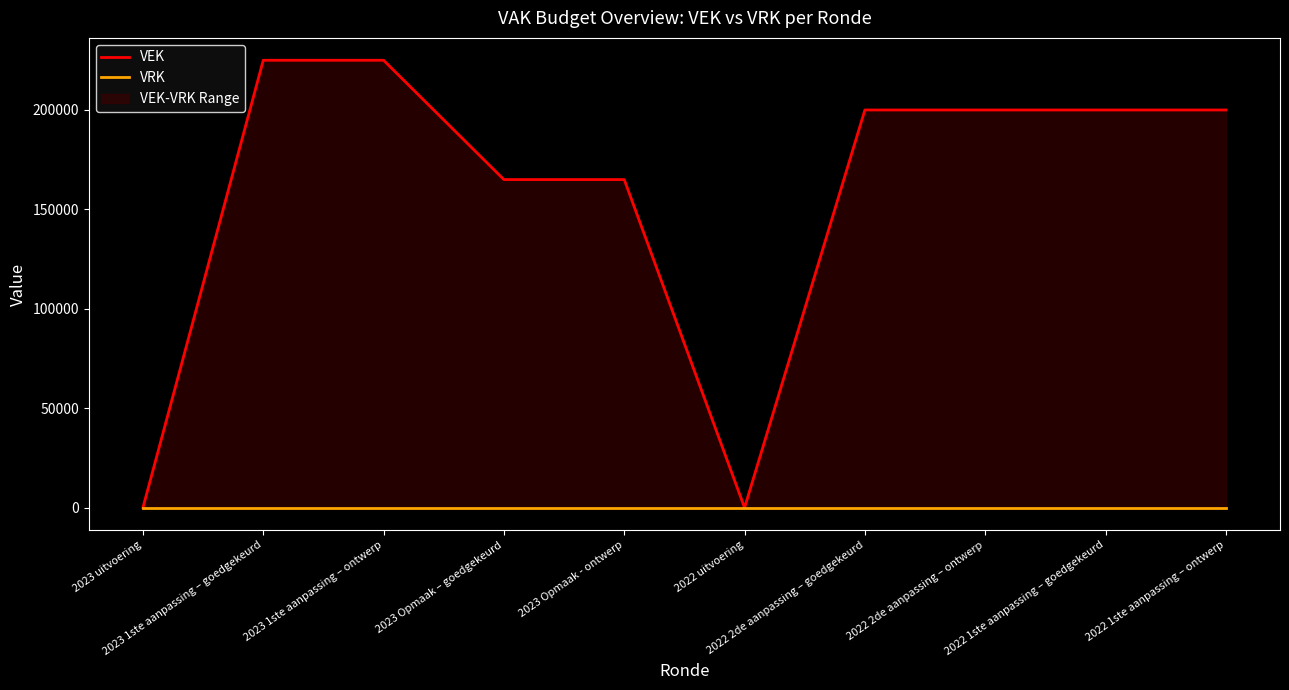

What are all the series names shown in the legend?

VEK, VRK